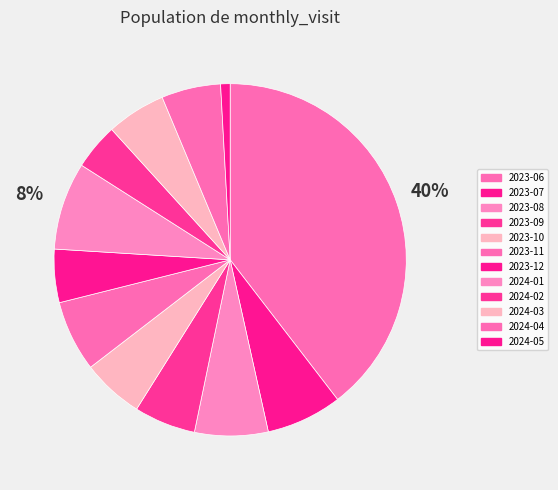

Which slice is the largest?

2023-06